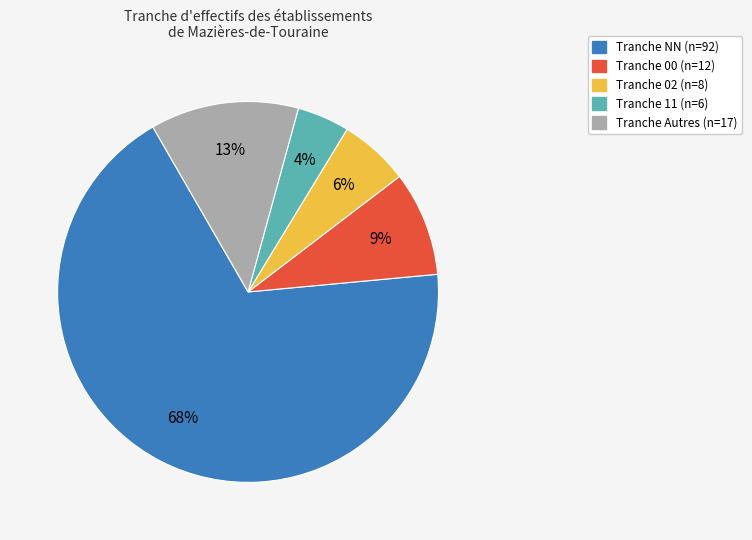

Is there a majority slice in this chart?

Yes